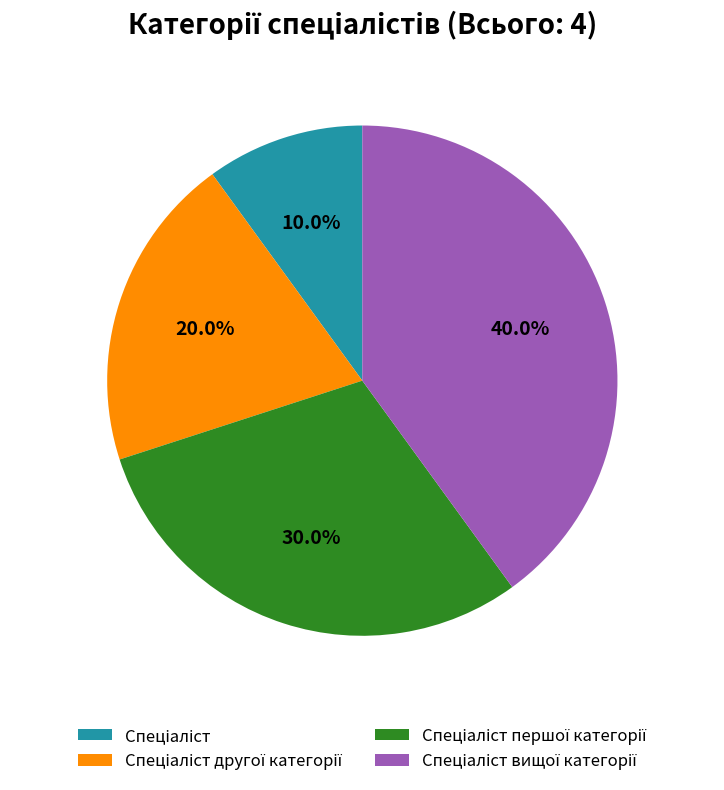

Does any single category account for the majority?

No